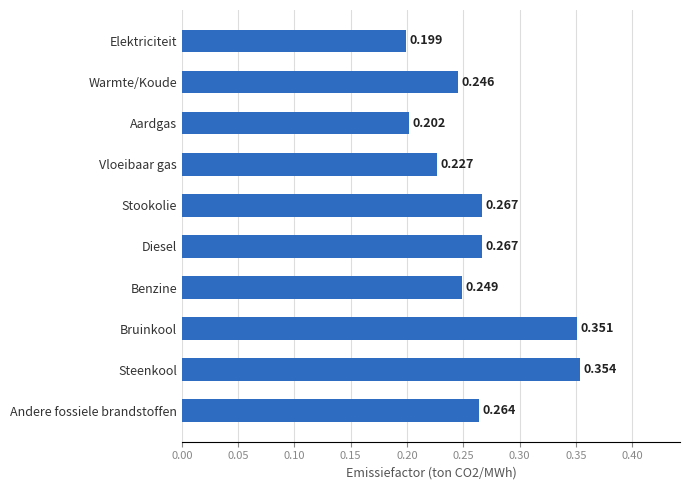

At which label is the value closest to 0?

Elektriciteit